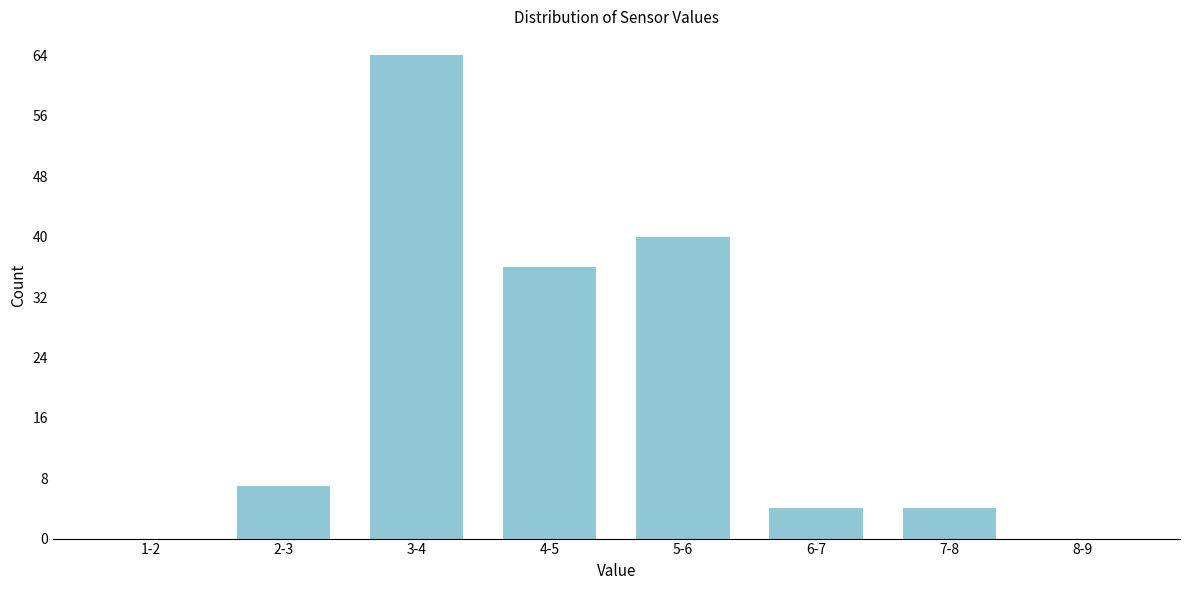

Reading left to right, extract all data points from this chart.

1-2=0	2-3=7	3-4=64	4-5=36	5-6=40	6-7=4	7-8=4	8-9=0